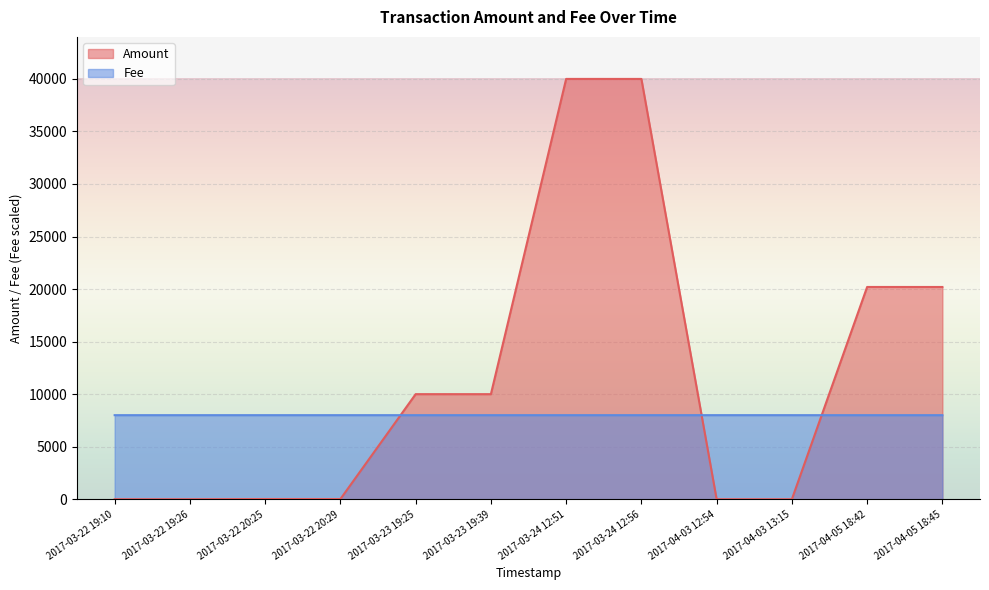

How many data points in Amount are less than 9998?

6